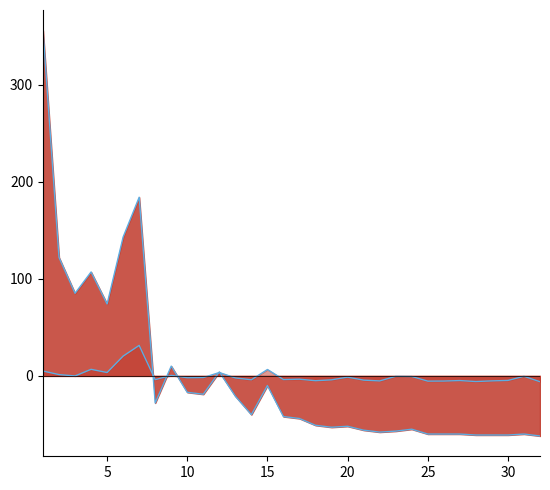

The value of H index line at 5 is 45.9. True or false?

False